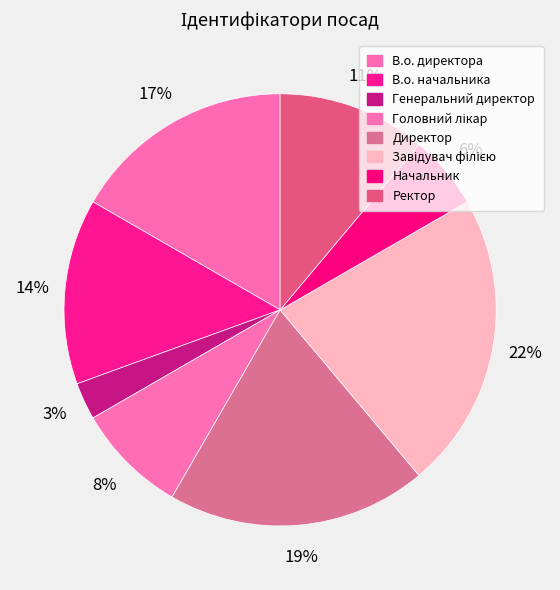

True or false: В.о. директора accounts for 17% of the total.

True